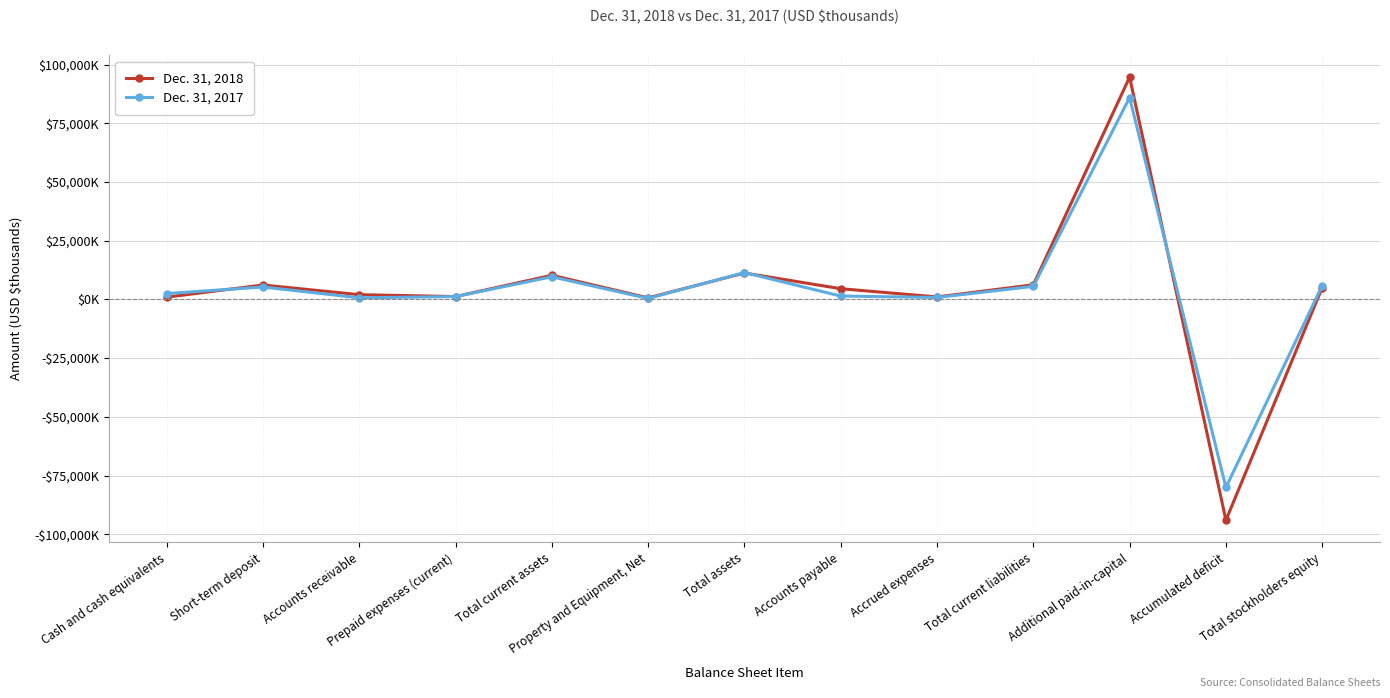

True or false: Dec. 31, 2017 and Dec. 31, 2018 cross at least once.

True